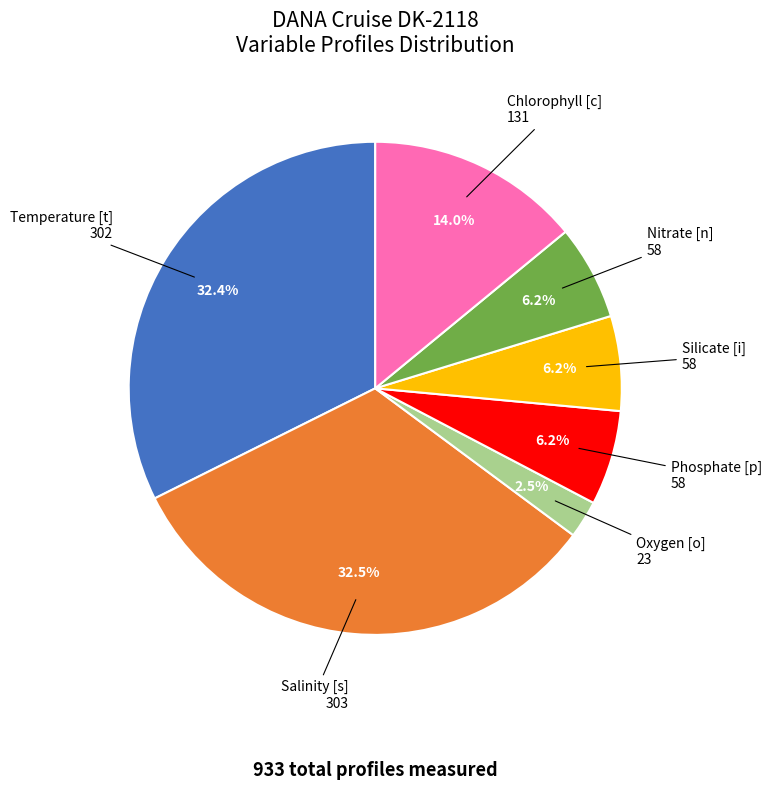

Does any single category account for the majority?

No